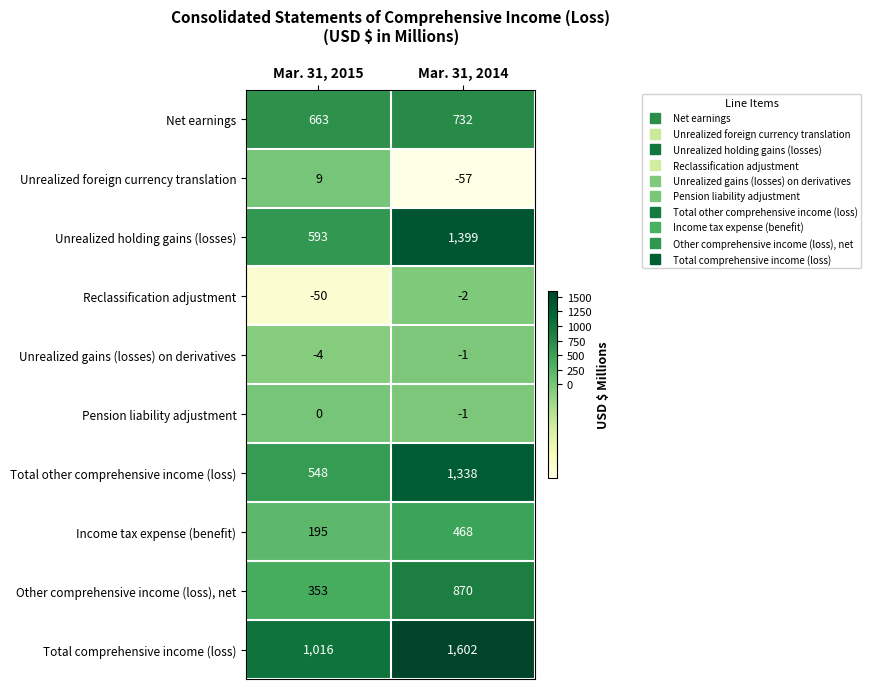

Reading left to right, extract all data points from this chart.

Net earnings: 663	732
Unrealized foreign currency translation: 9	-57
Unrealized holding gains (losses): 593	1399
Reclassification adjustment: -50	-2
Unrealized gains (losses) on derivatives: -4	-1
Pension liability adjustment: 0	-1
Total other comprehensive income (loss): 548	1338
Income tax expense (benefit): 195	468
Other comprehensive income (loss), net: 353	870
Total comprehensive income (loss): 1016	1602